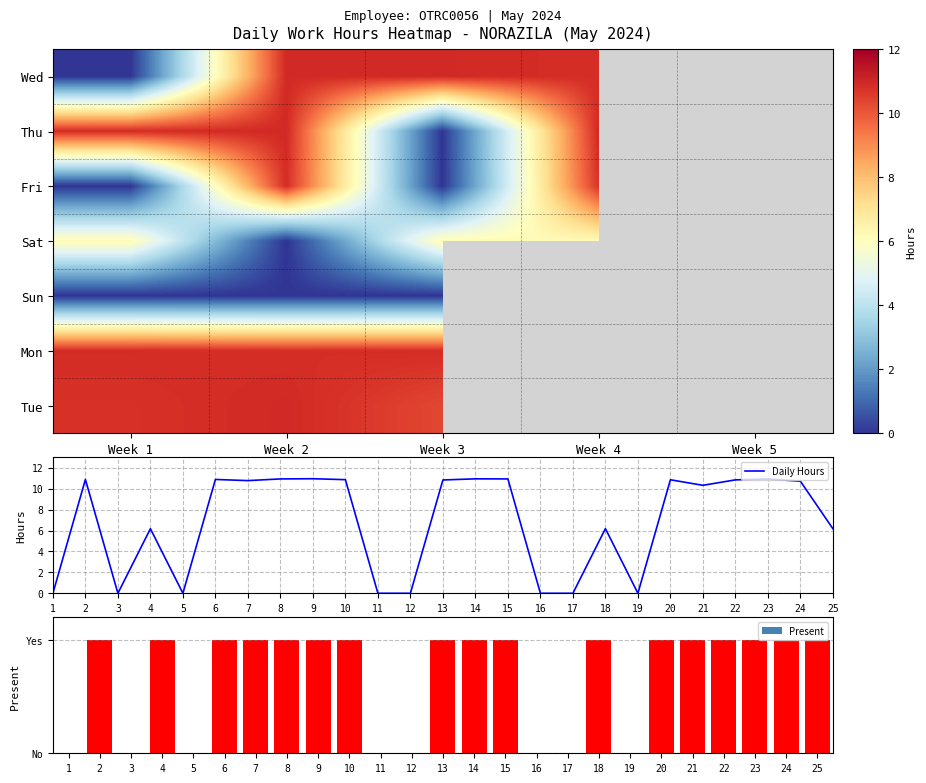

The value of Daily Hours at 24 is 10.7. True or false?

True